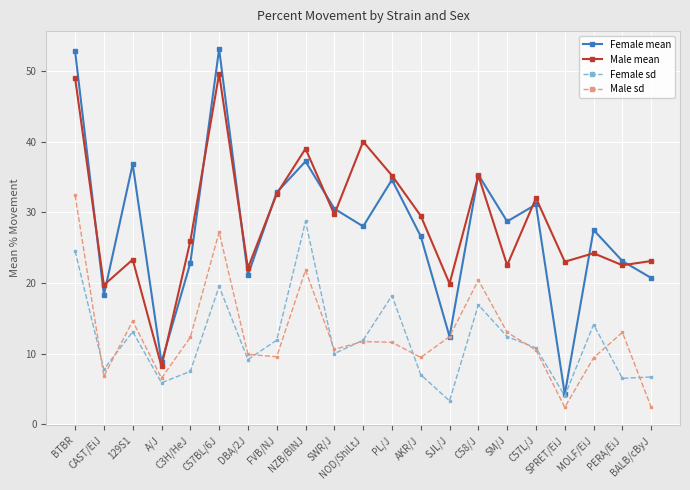

Which series has the widest spread of values?

Female mean